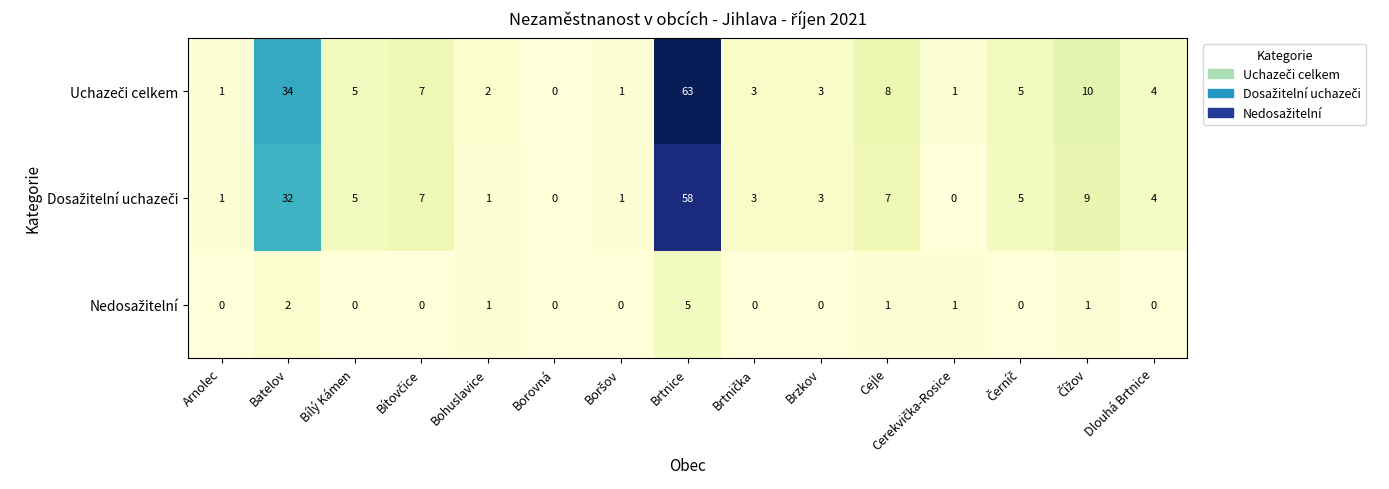

What is the total value across all series at Brzkov?

6